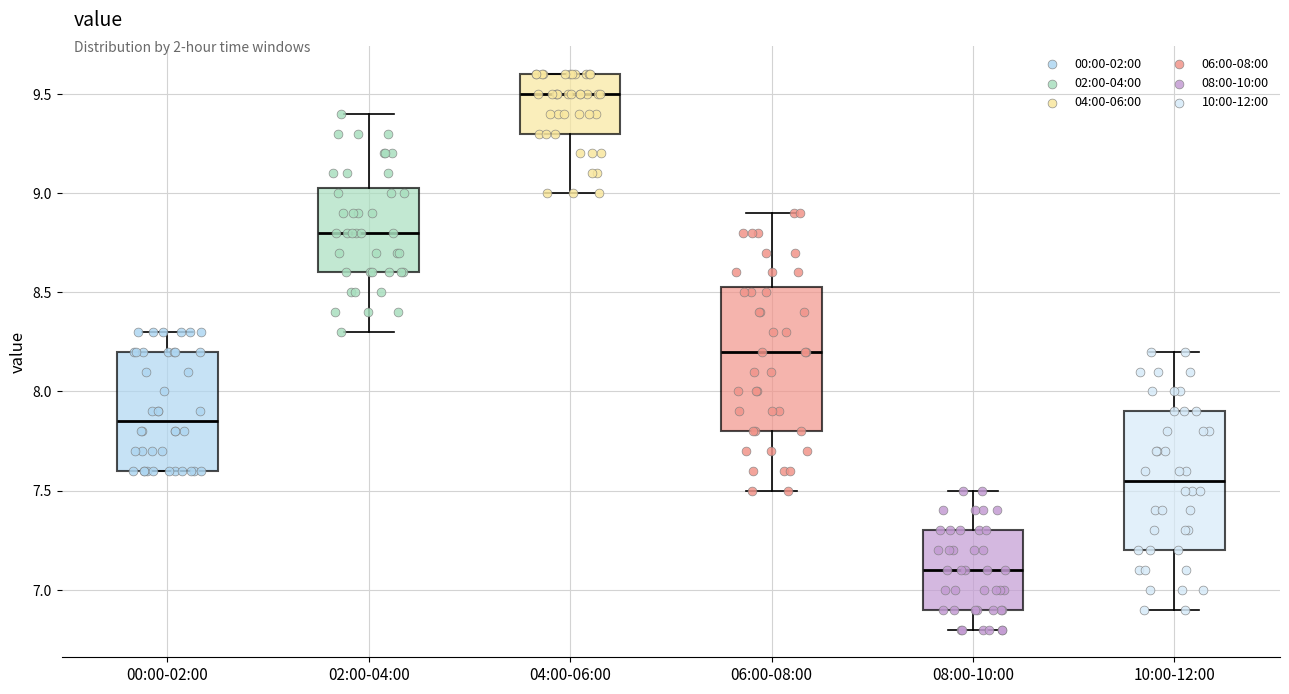

Where does the upper whisker of the box for 00:00-02:00 end on the y-axis? The values are not printed on the chart, so give them approximately, as read against the axis.

8.30